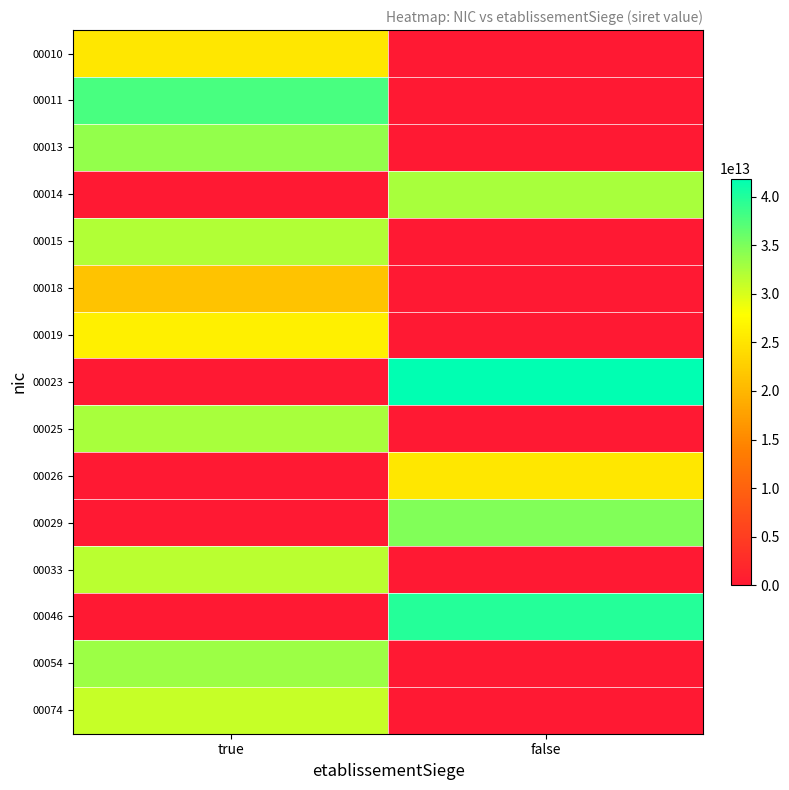

At false, list the series in order from largest to smallest.

00023, 00046, 00029, 00014, 00026, 00010, 00011, 00013, 00015, 00018, 00019, 00025, 00033, 00054, 00074